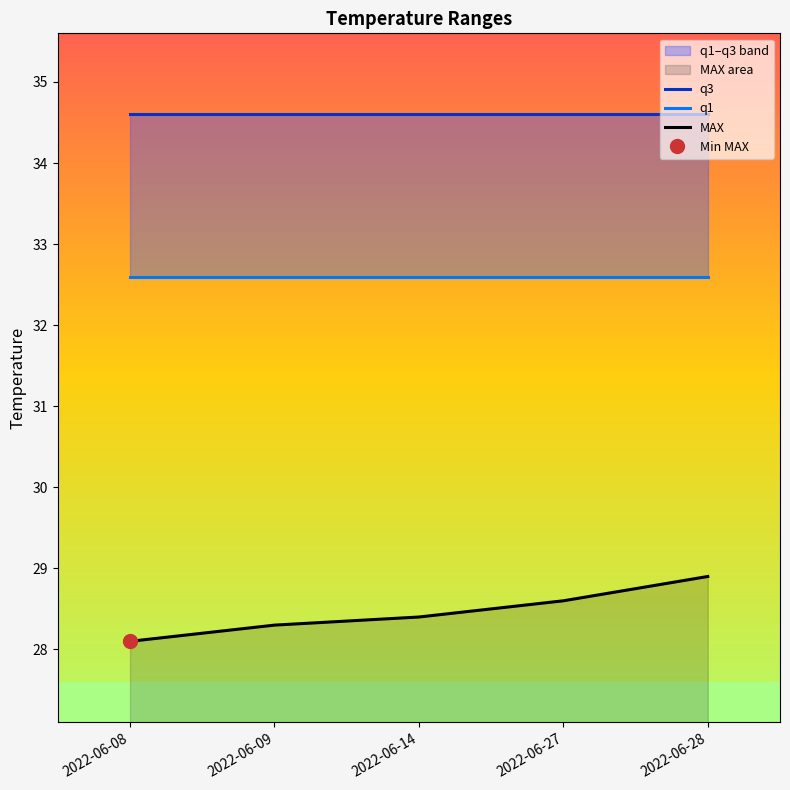

What is the total value across all series at 2022-06-28?

96.1